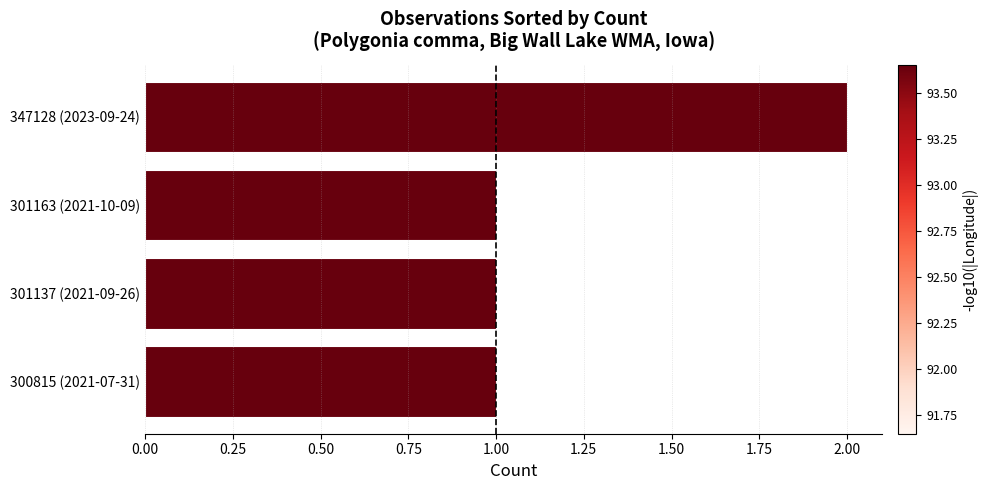

Reading bottom to top, extract all data points from this chart.

1	1	1	2